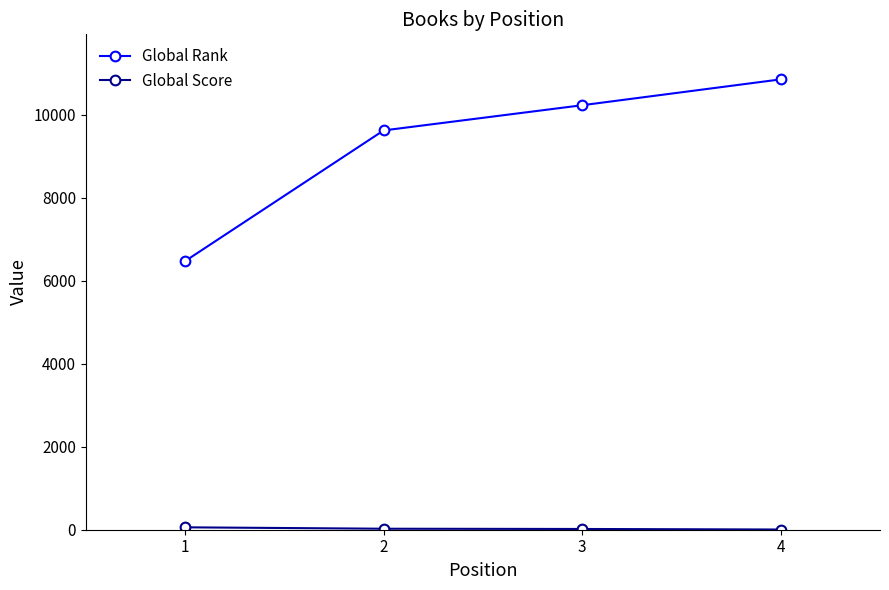

The value of Global Rank at 4 is 10849. True or false?

True